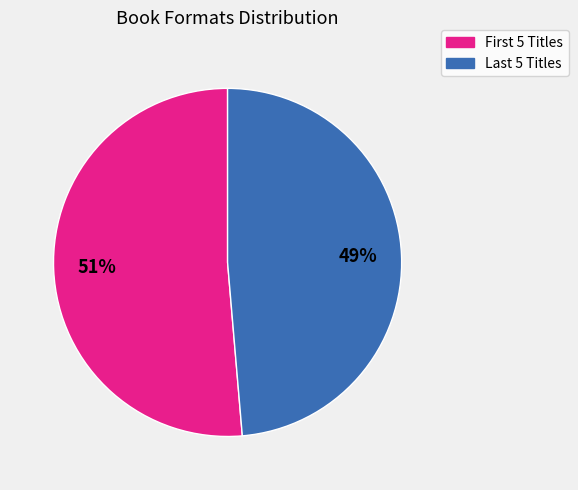

How many slices are in this pie chart?

2